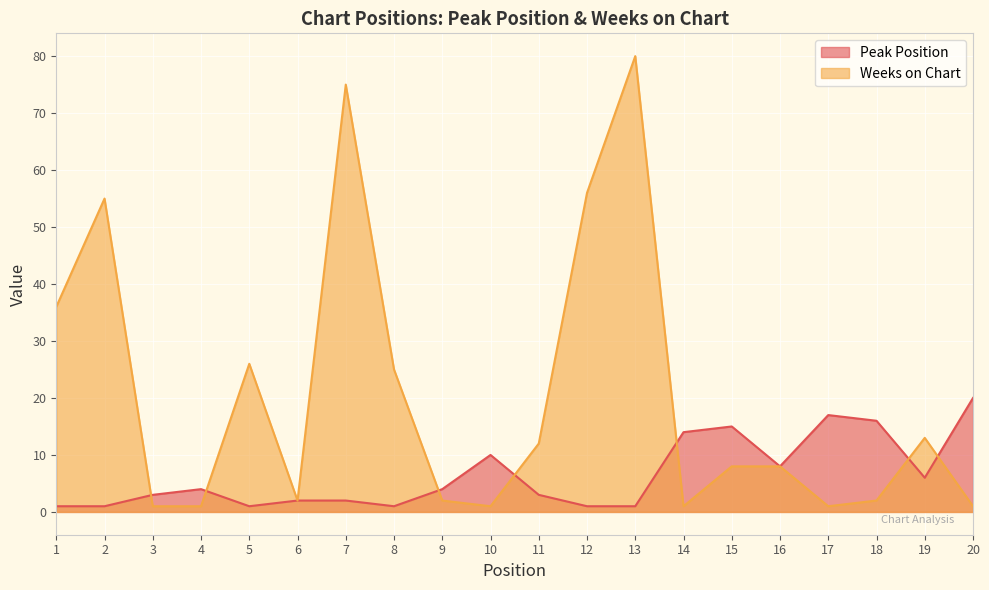

What is the minimum value shown in the chart?

1